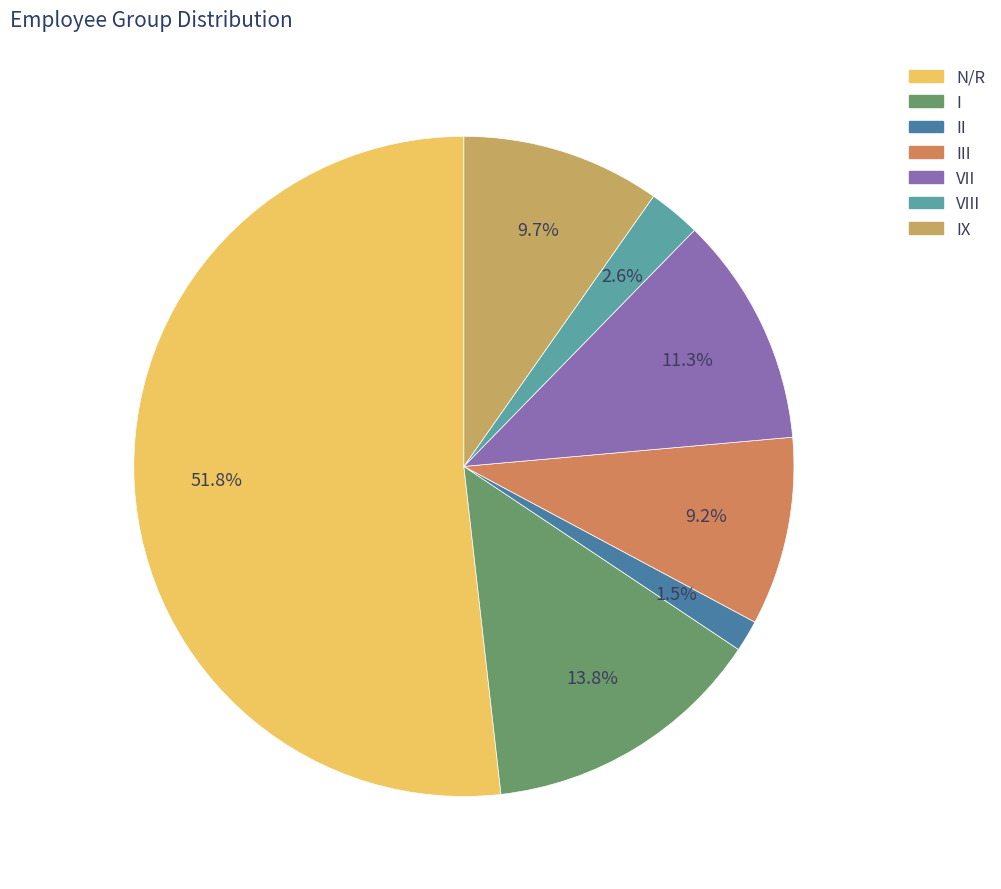

Is there any slice that represents more than half of the pie?

Yes